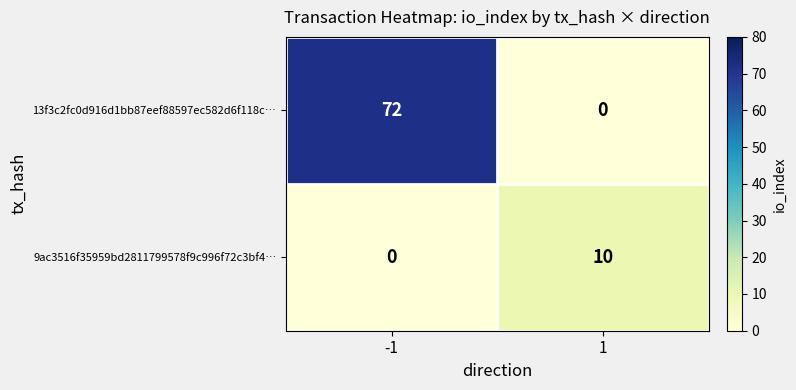

Reading right to left, what are all the values shown in this chart?

13f3c2fc0d916d1bb87eef88597ec582d6f118c…: 1=0	-1=72
9ac3516f35959bd2811799578f9c996f72c3bf4…: 1=10	-1=0